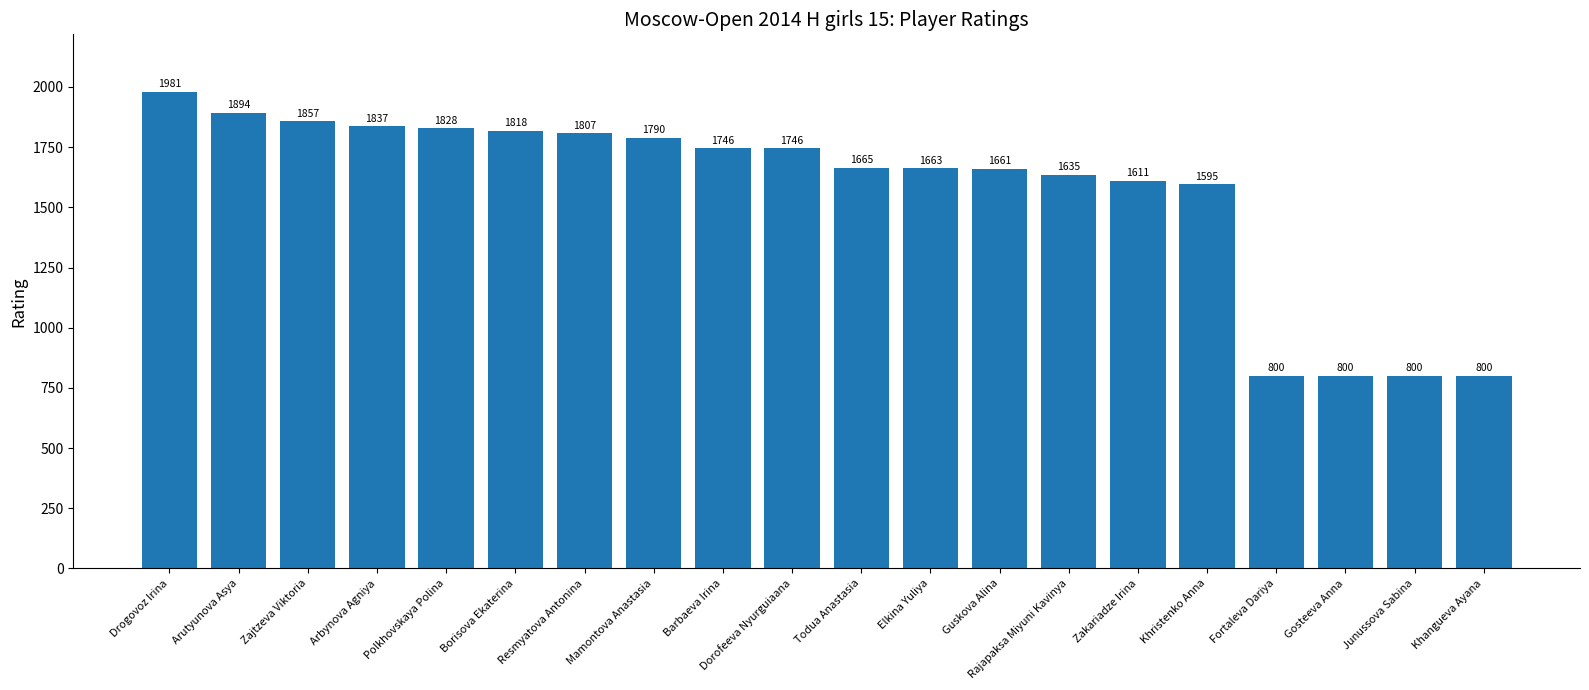

Which label corresponds to the largest value in the chart?

Drogovoz Irina